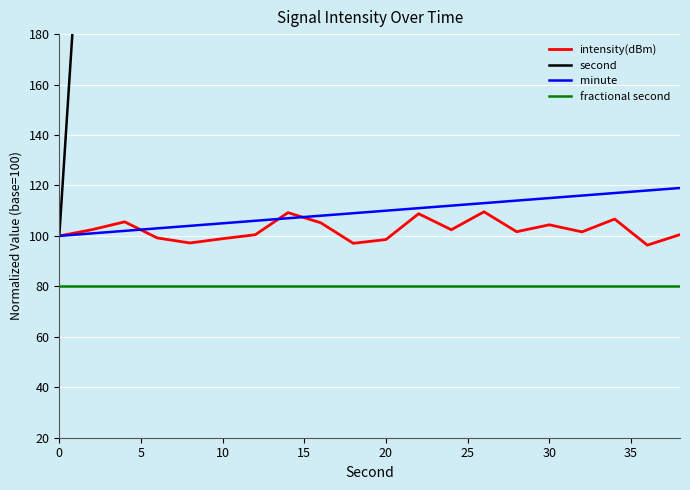

Is it true that intensity(dBm) equals 104.4 at 30?

True